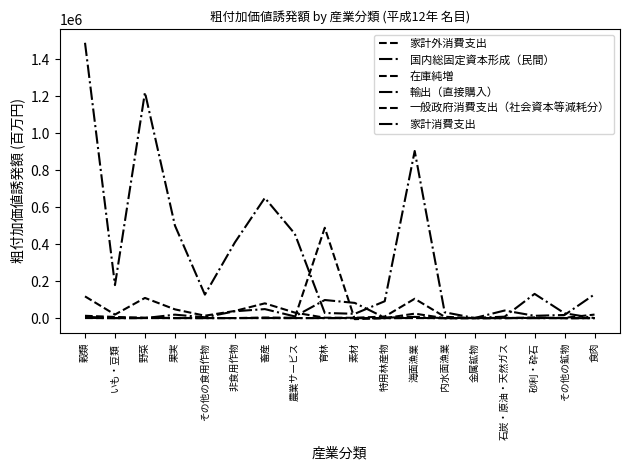

At which category does 輸出（直接購入） reach its first local peak?

野菜